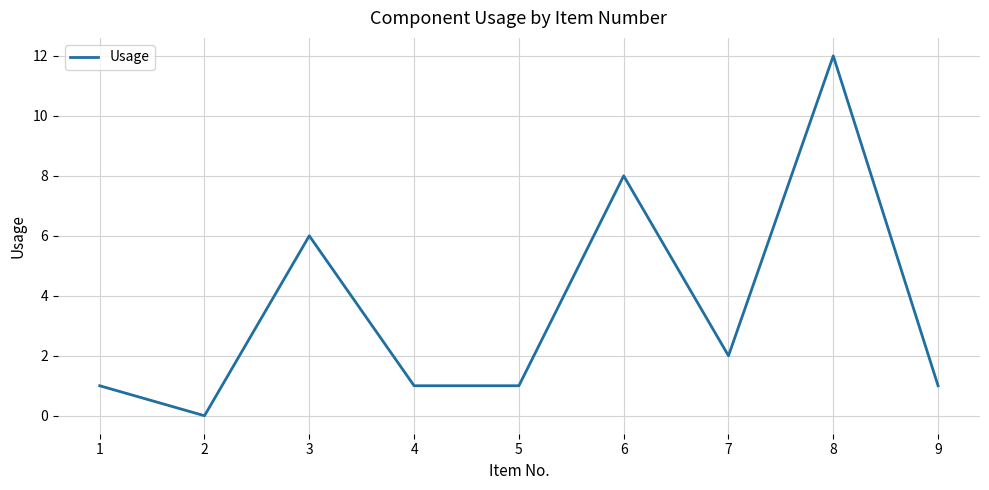

Reading left to right, transcribe all the data shown in this chart.

1	0	6	1	1	8	2	12	1